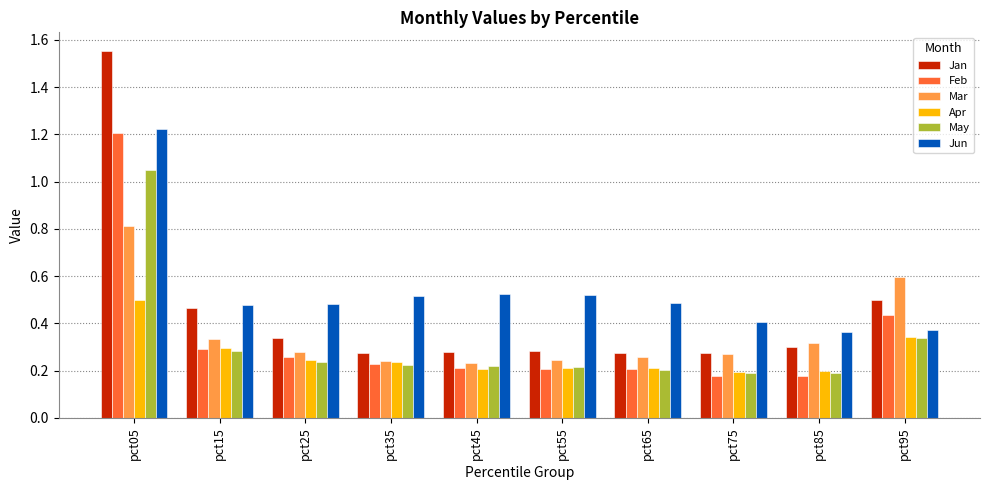

How many bars are there in total?

60